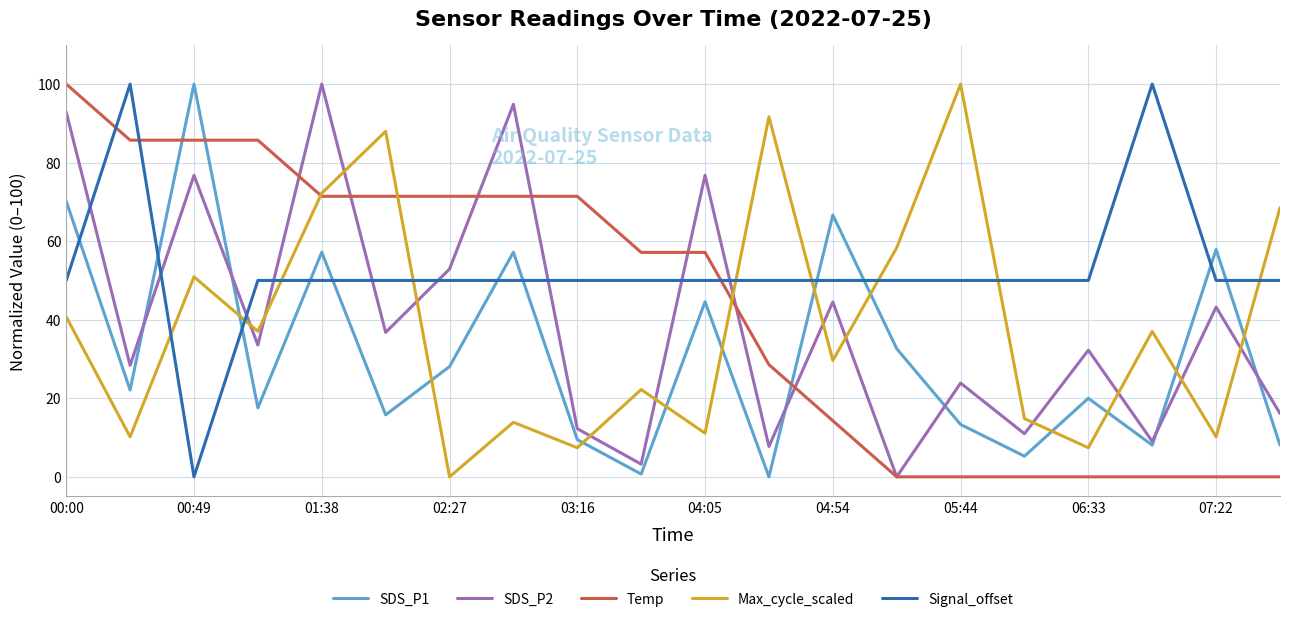

After their last crossing, which series has the higher values: SDS_P2 or Signal_offset?

Signal_offset